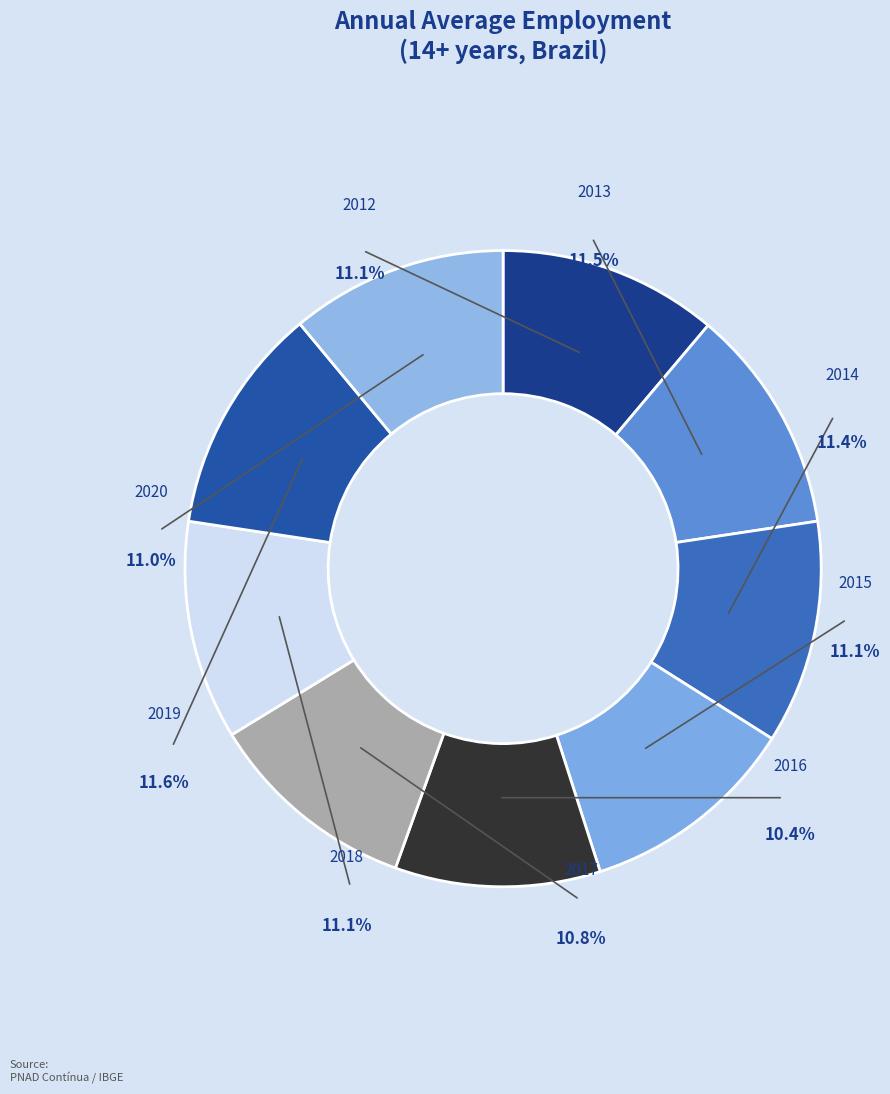

What portion of the pie excludes 2014?

88.6%